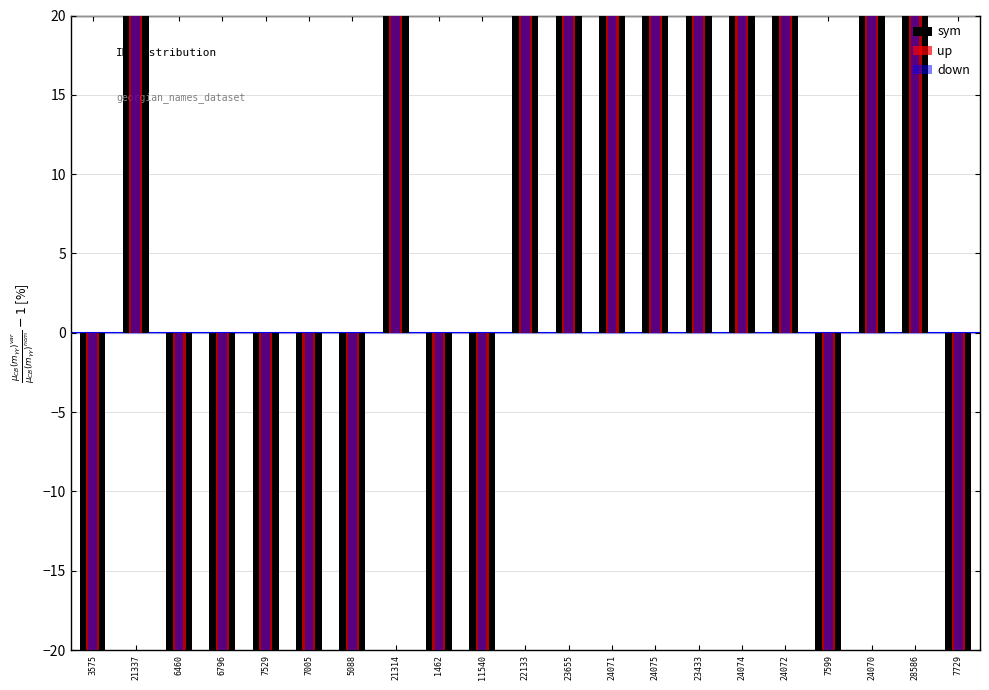

The value of sym at 24071 is 55.2. True or false?

True